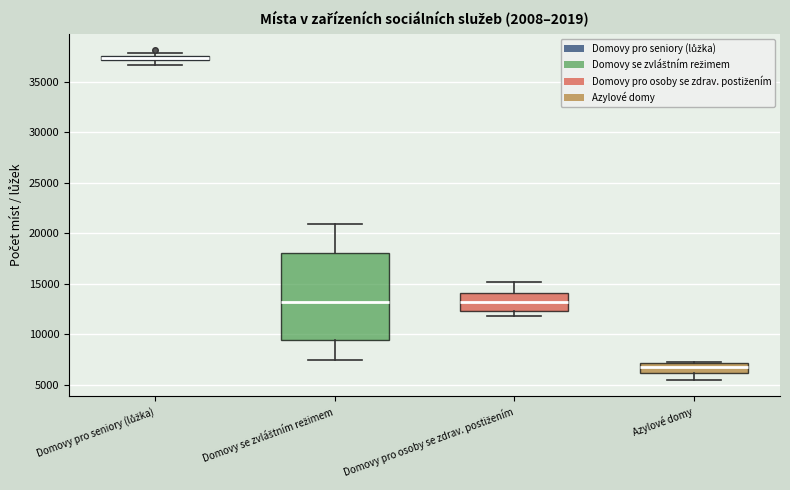

Comparing the boxes themselves (not the whiskers), which one is the tallest?

Domovy se zvláštním režimem